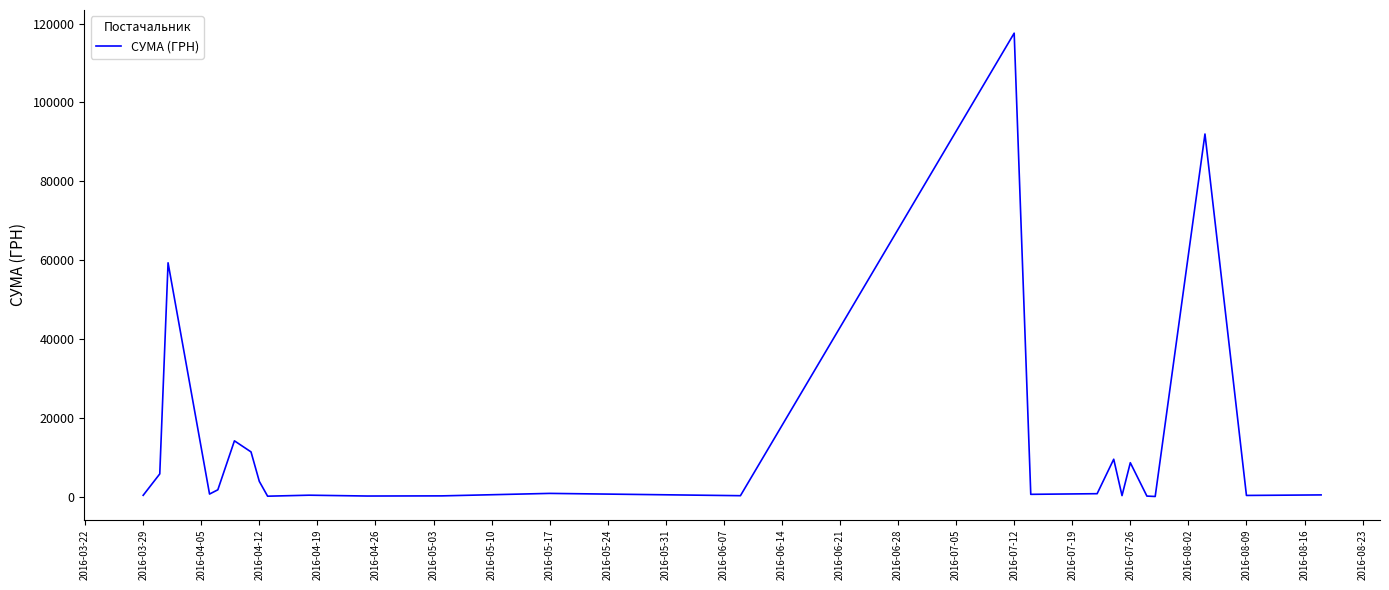

What is the difference between the maximum and minimum values?

117471.0